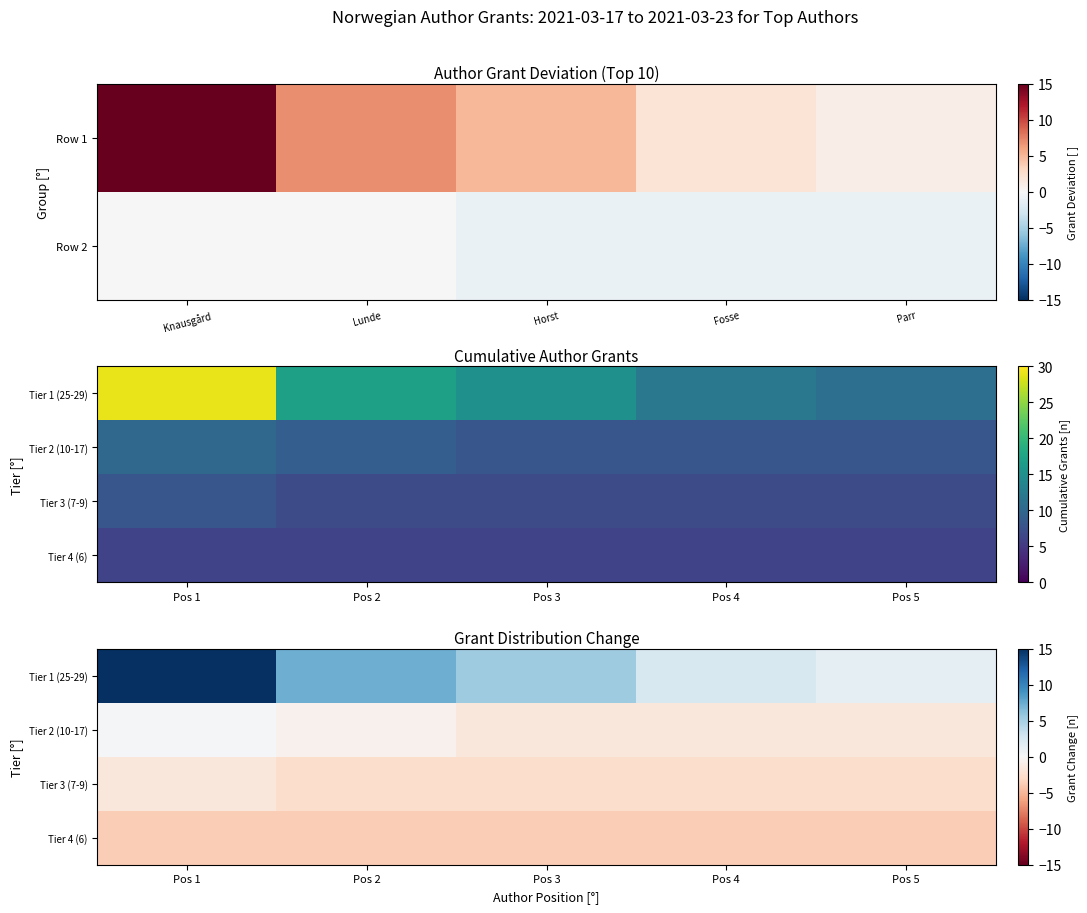

List the series in order of their peak value, highest first.

Tier 1 (25-29), Tier 2 (10-17), Tier 3 (7-9), Tier 4 (6)